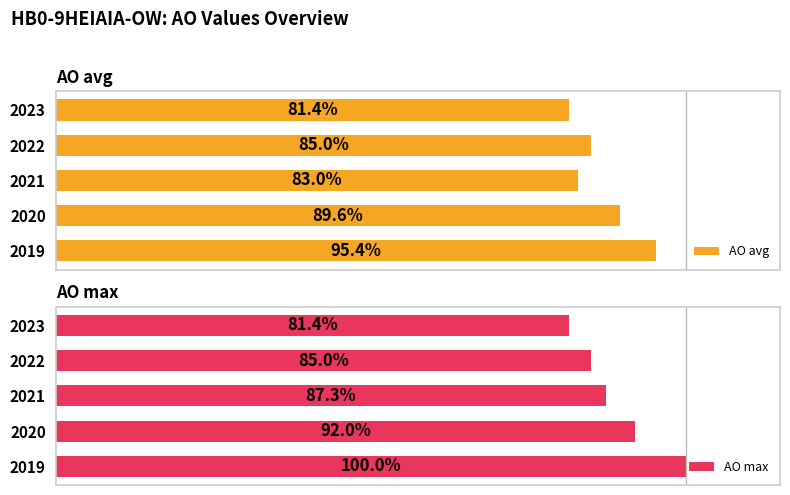

Which series has the largest total across all categories?

AO max